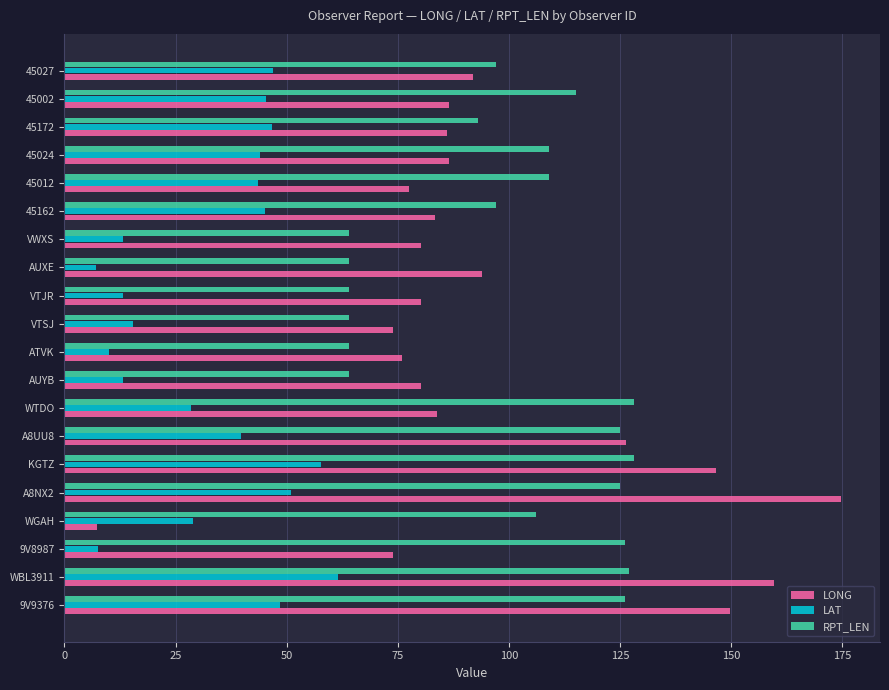

Which category has the highest value across all series?

A8NX2